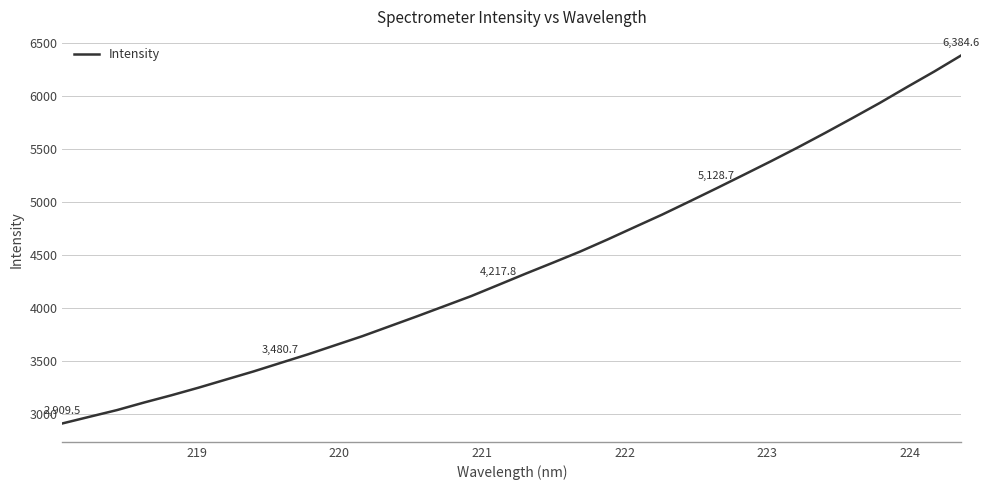

What is the greatest value displayed?

6384.6